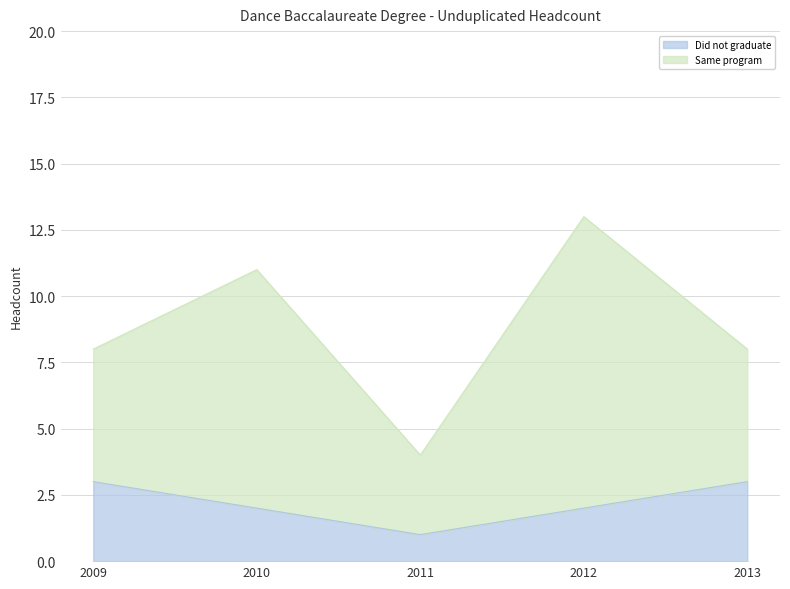

Approximately how many times larger is the value at 2013 compared to 2009?

1.0